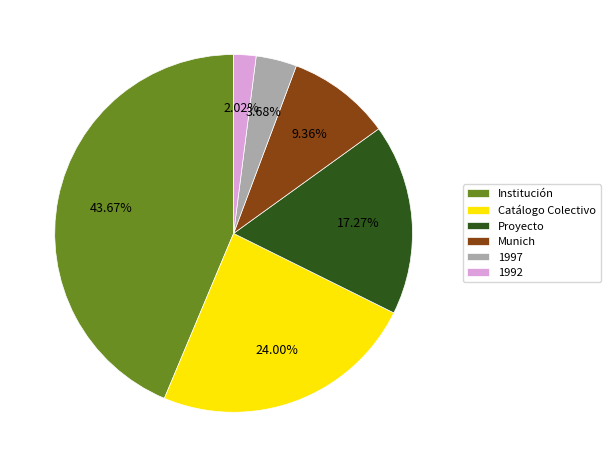

Combined, do 1997 and Proyecto account for over 50%?

No